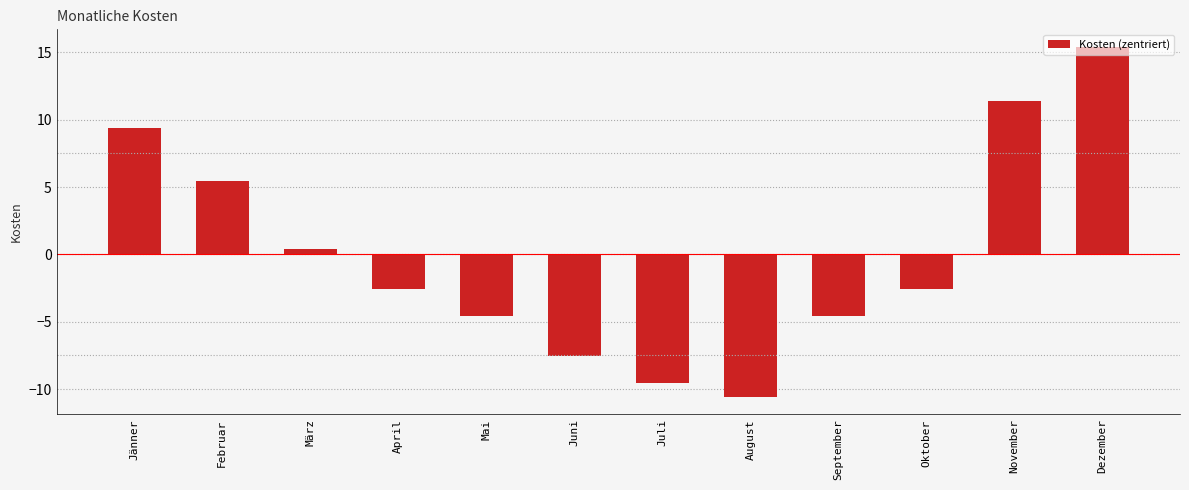

At which category does the chart reach its minimum across all series?

August